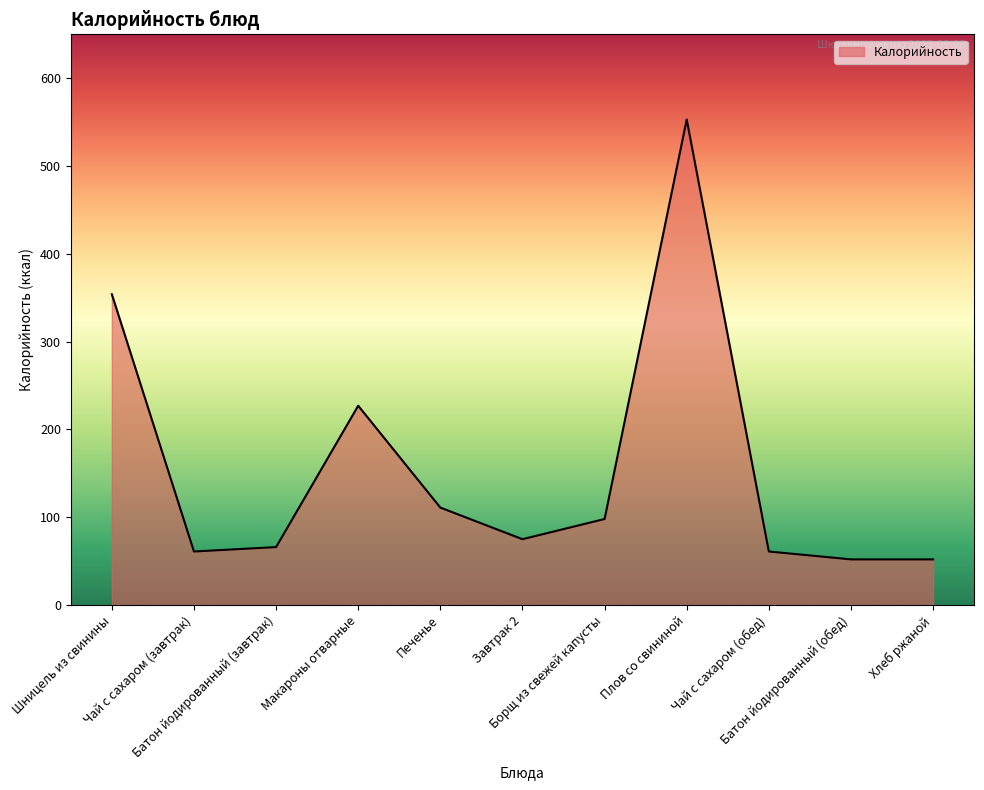

Count the number of data series in this chart.

1